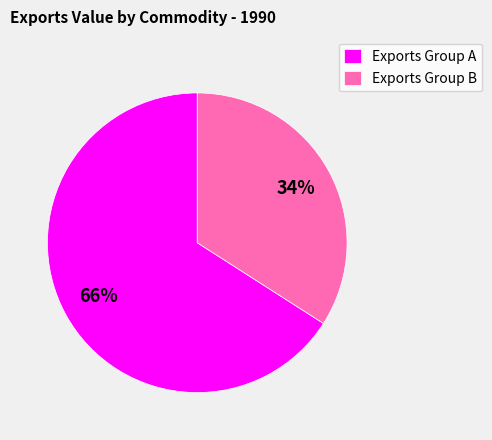

What percentage is the Exports Group B slice, to the nearest percent?

34%